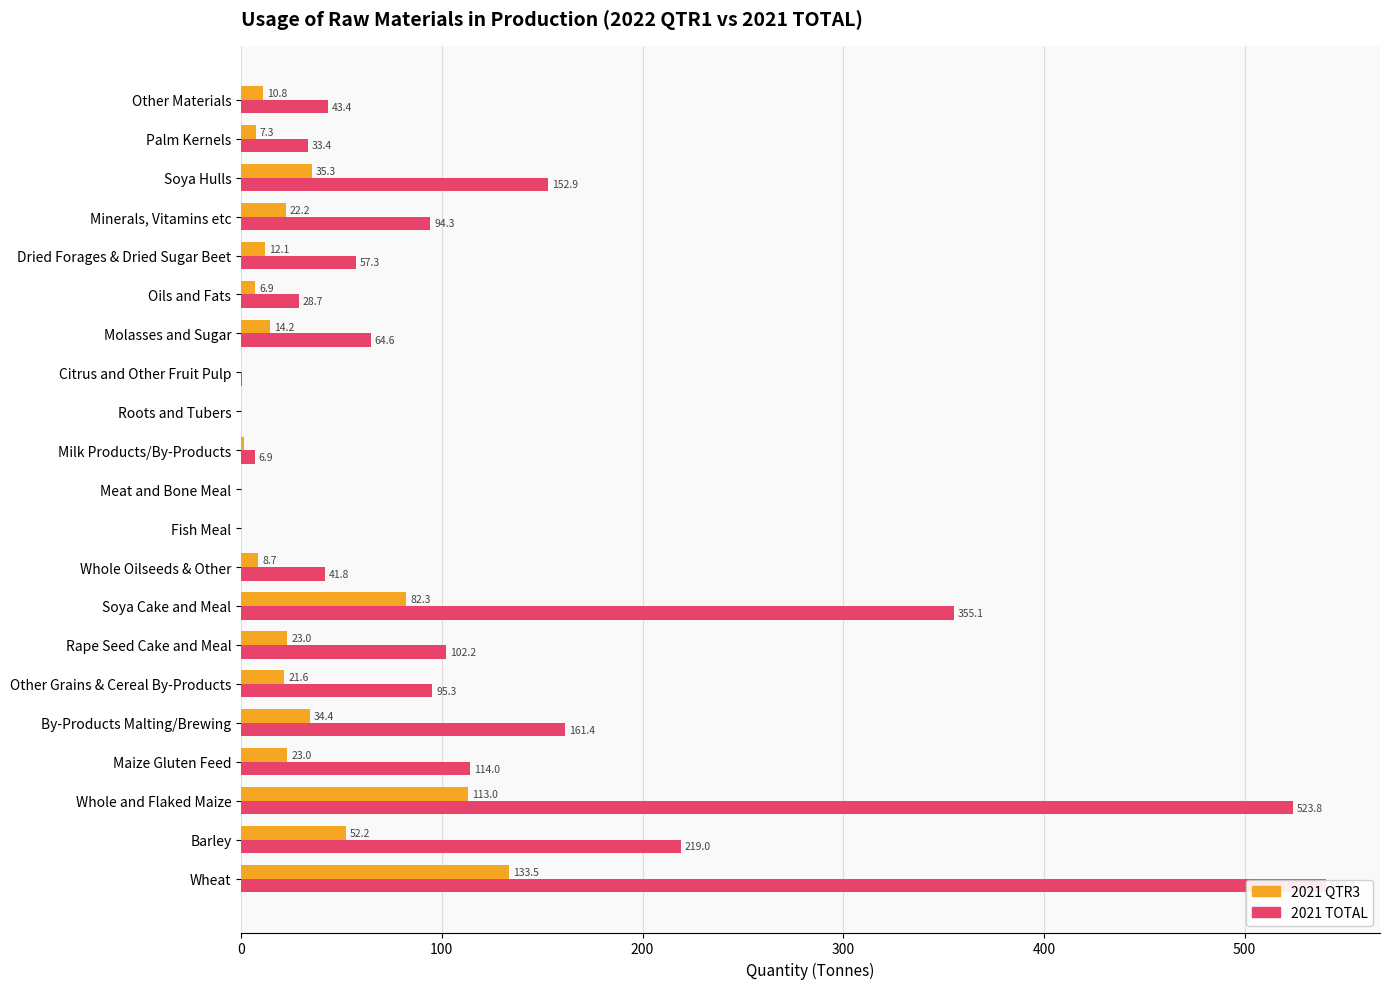

Is the value of 2021 TOTAL at 13 greater than the value of 2021 QTR3 at 9?

Yes